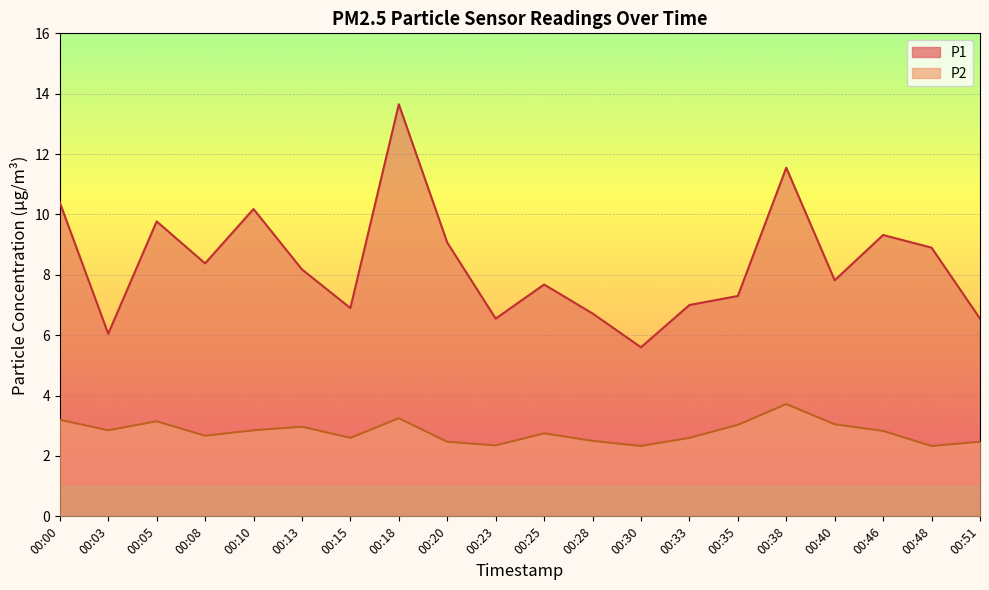

What is the sum of all P1 values?

167.6